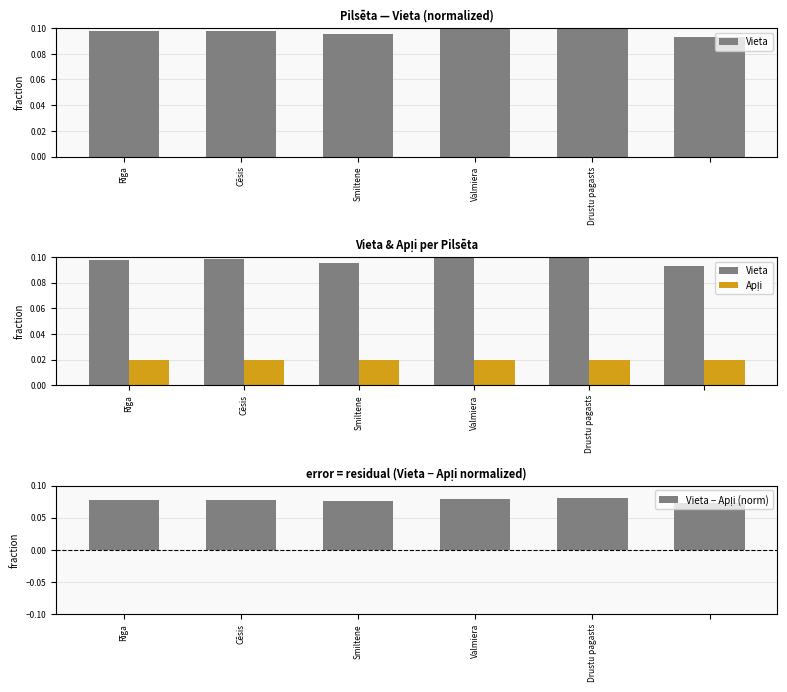

What is the label of the 5th bar from the right?

Cēsis